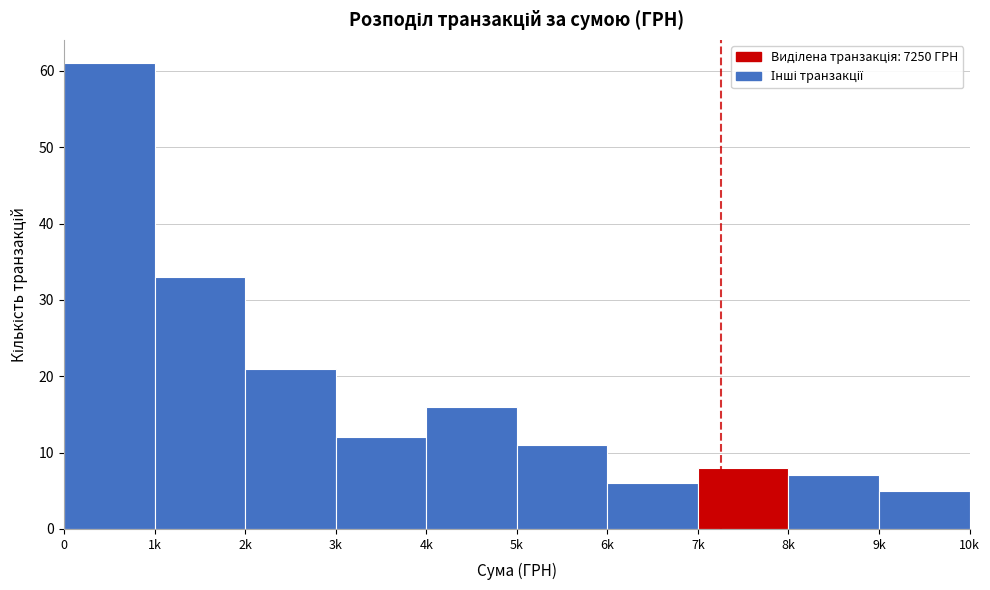

Reading left to right, what are all the values shown in this chart?

0=61	1k=33	2k=21	3k=12	4k=16	5k=11	6k=6	7k=8	8k=7	9k=5